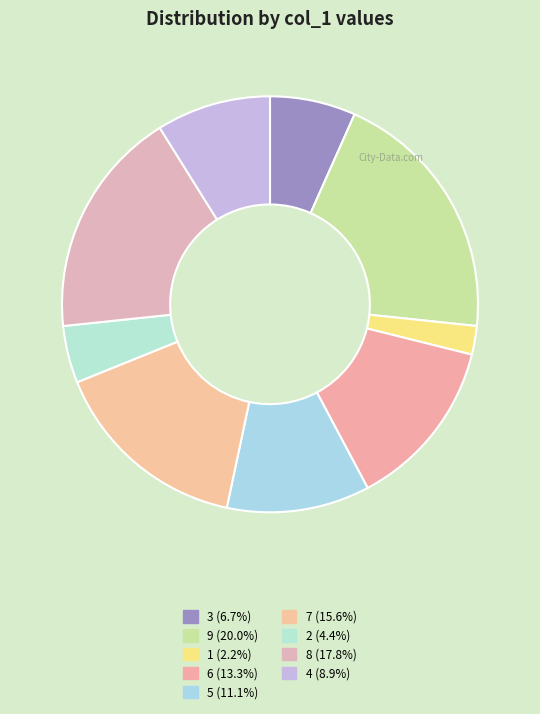

Which slice is the smallest?

1